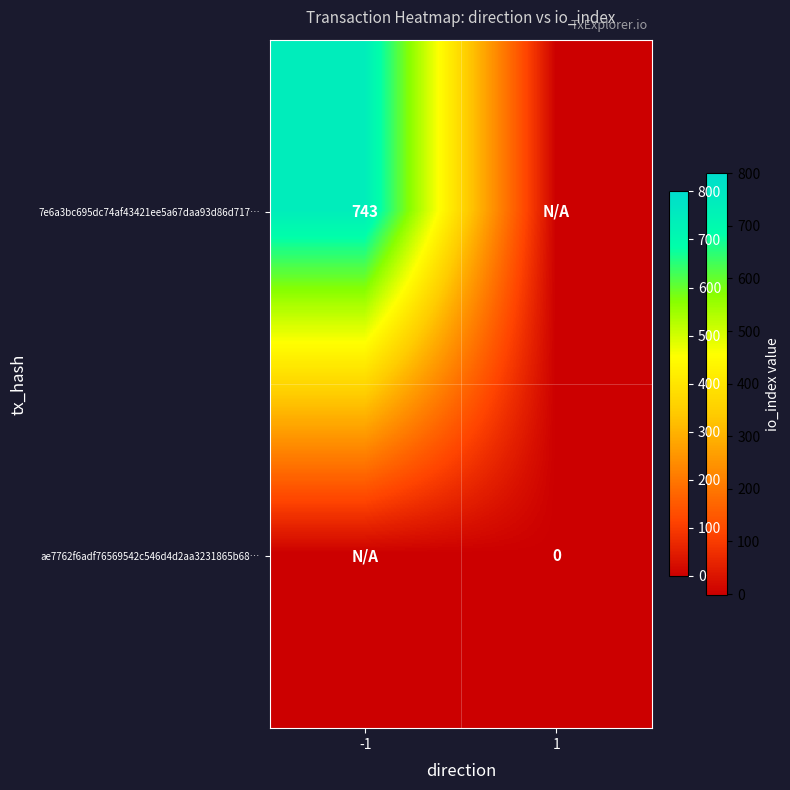

The value of 7e6a3bc695dc74af43421ee5a67daa93d86d717… at -1 is 743. True or false?

True